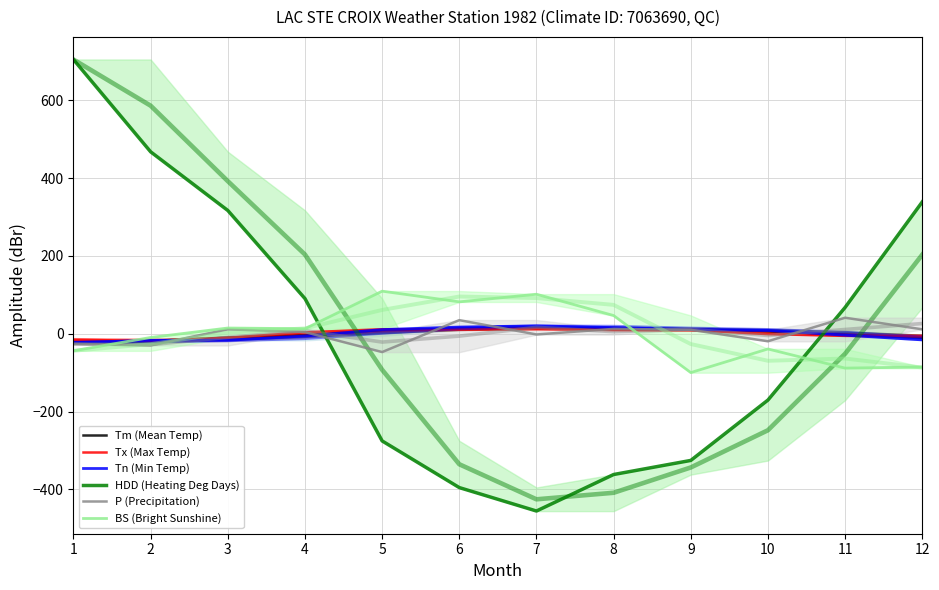

Is the value of Tx (Max Temp) at 8 greater than the value of BS (Bright Sunshine) at 7?

No